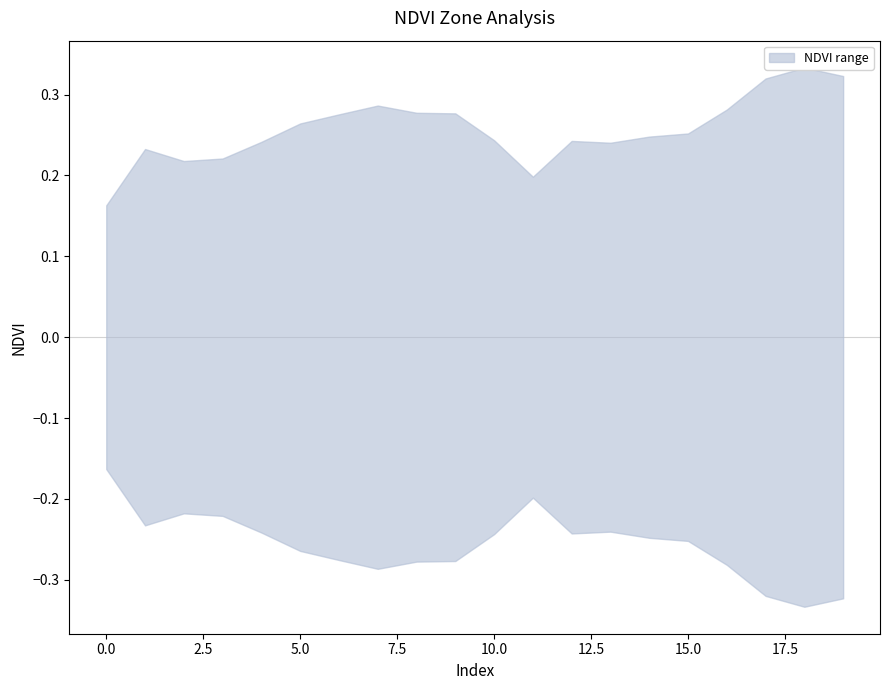

Reading left to right, list all the values displayed in this chart.

NDVI_upper: 0.2	0.2	0.2	0.2	0.2	0.3	0.3	0.3	0.3	0.3	0.2	0.2	0.2	0.2	0.2	0.3	0.3	0.3	0.3	0.3
NDVI_lower: -0.2	-0.2	-0.2	-0.2	-0.2	-0.3	-0.3	-0.3	-0.3	-0.3	-0.2	-0.2	-0.2	-0.2	-0.2	-0.3	-0.3	-0.3	-0.3	-0.3